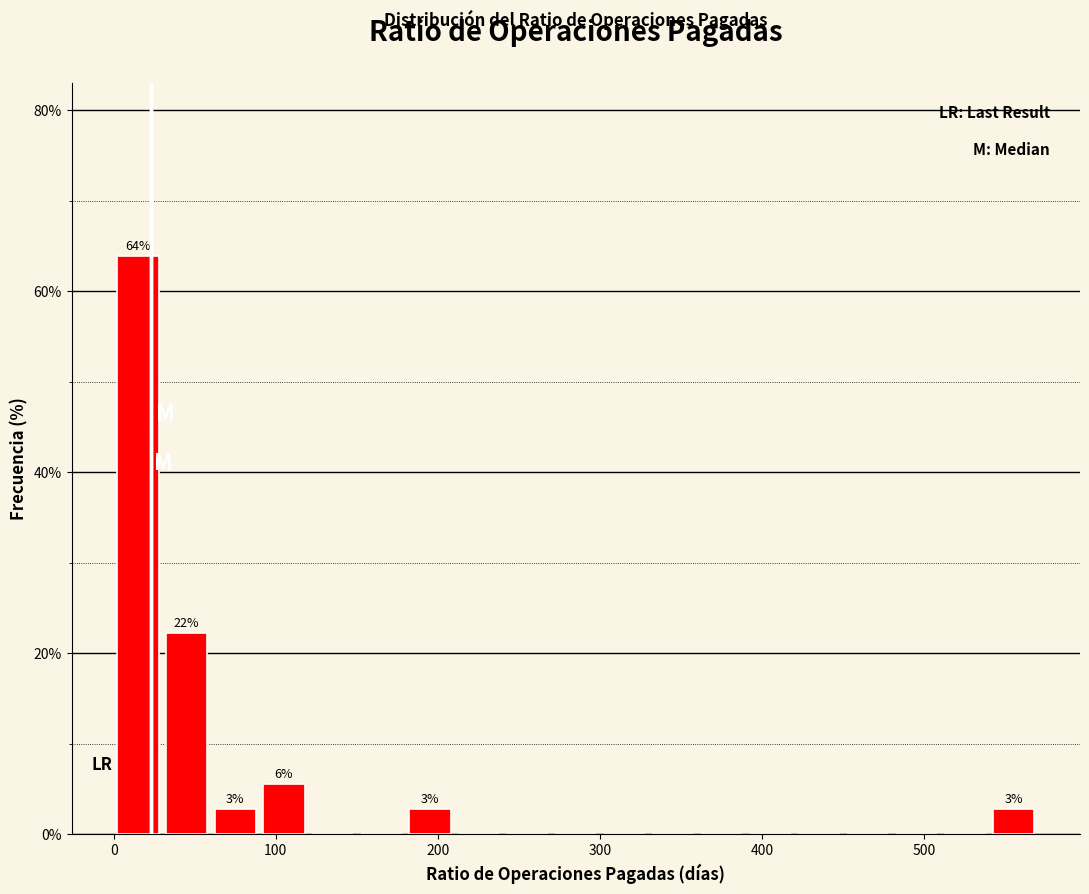

Around what value on the x-axis is the tallest bar? Give the approximate position of its centre, as read against the axis.

20